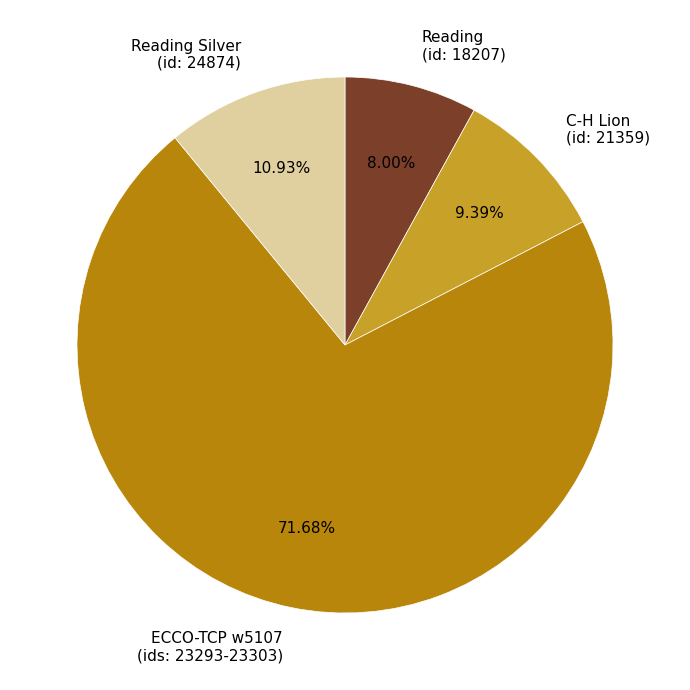

Which category has the biggest portion of the pie?

ECCO-TCP w5107 (ids: 23293-23303)